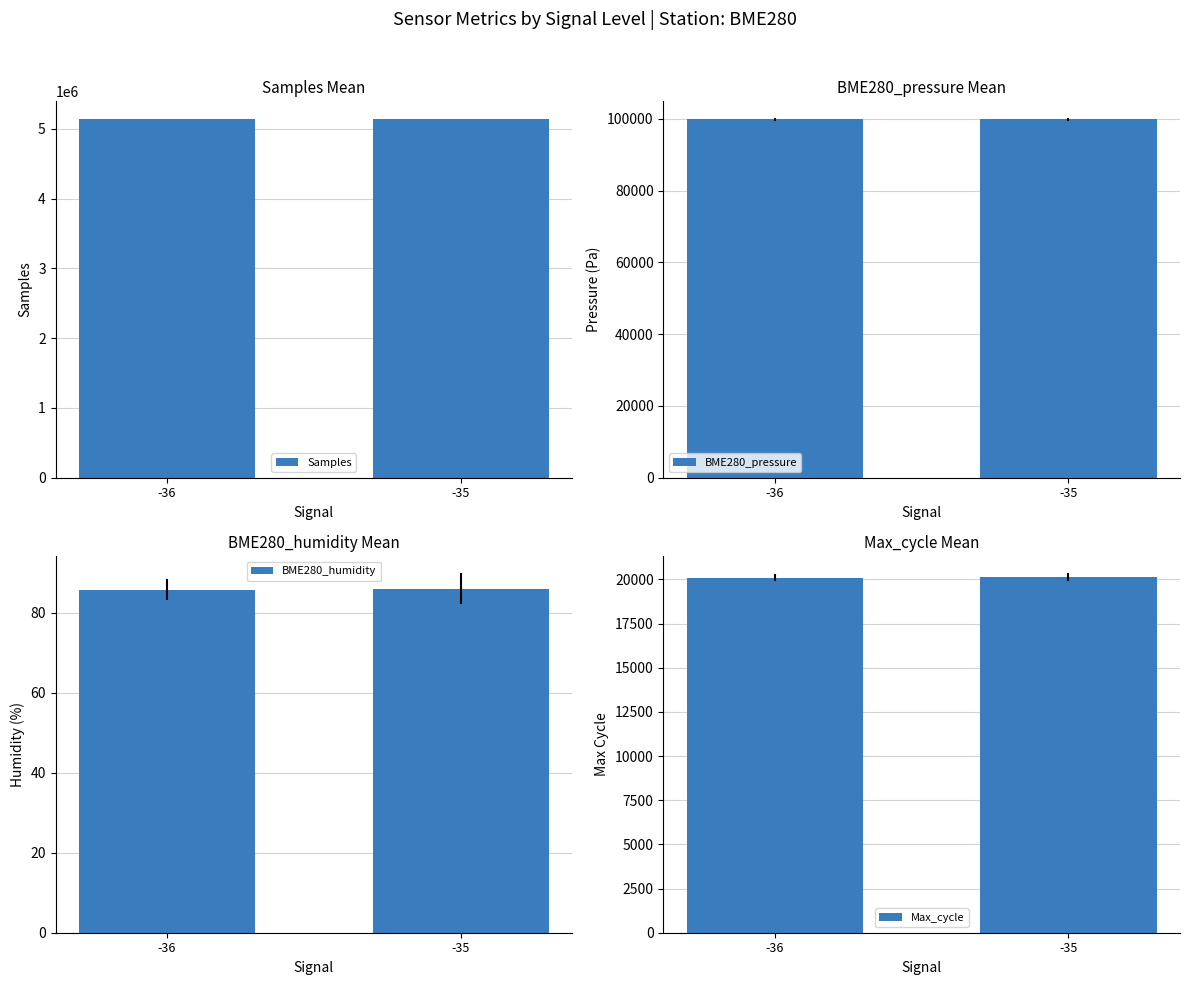

What is the minimum value shown in the chart?

85.8